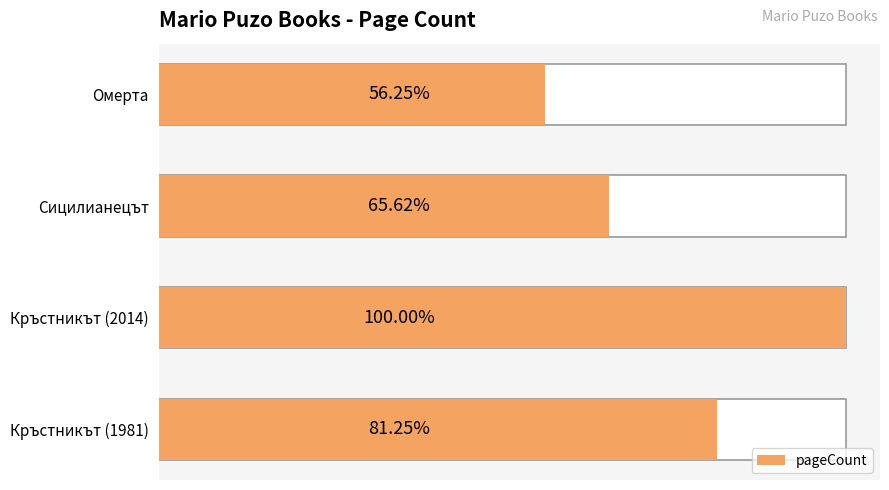

Reading left to right, transcribe all the data shown in this chart.

416	512	336	288